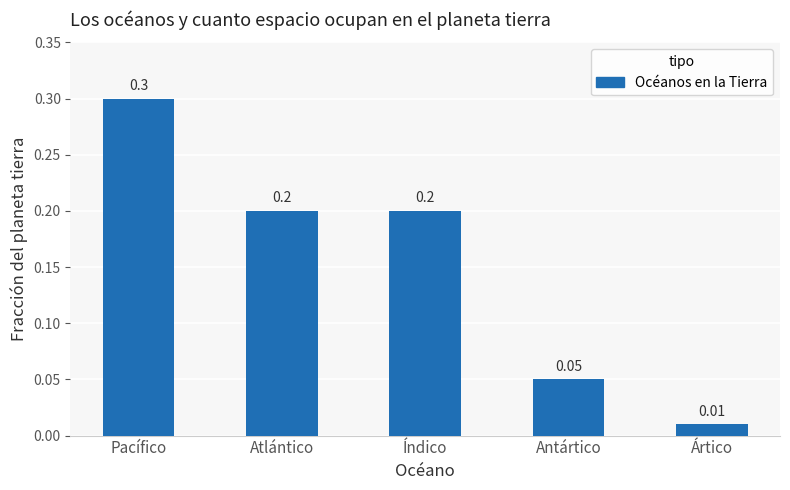

What is the change in value from Atlántico to Ártico?

-0.2